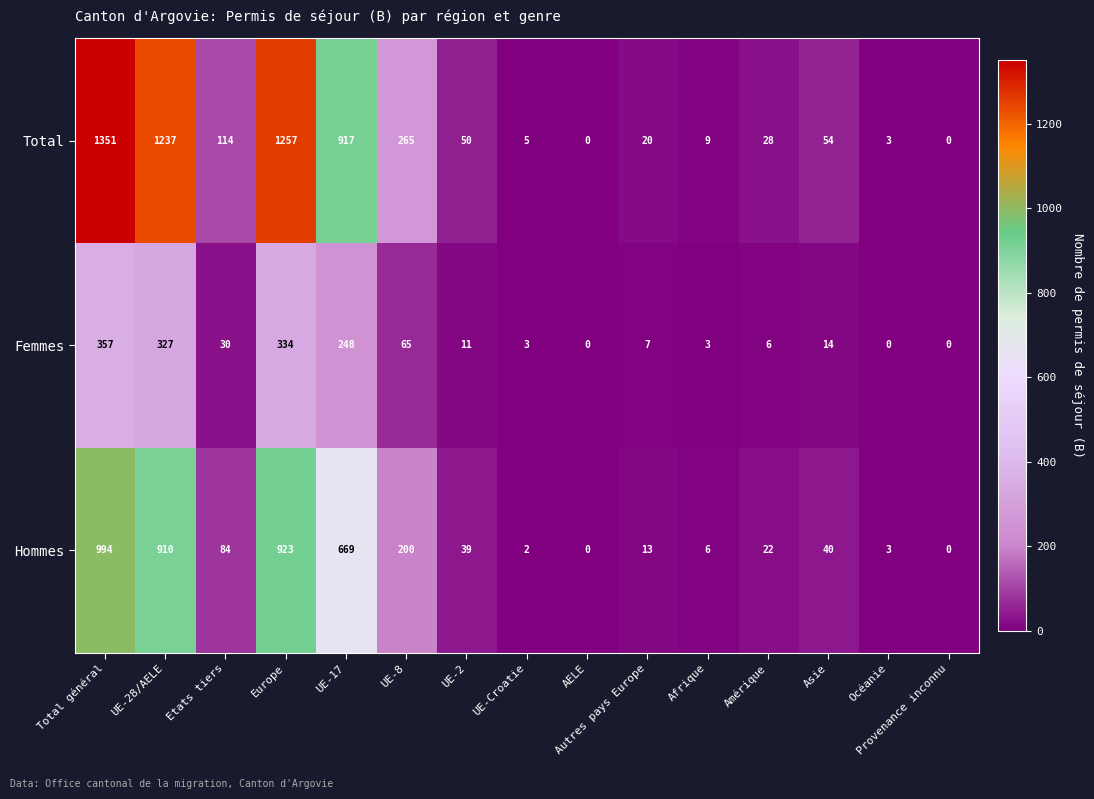

What is the sum of the Total values at Total général and Afrique?

1360